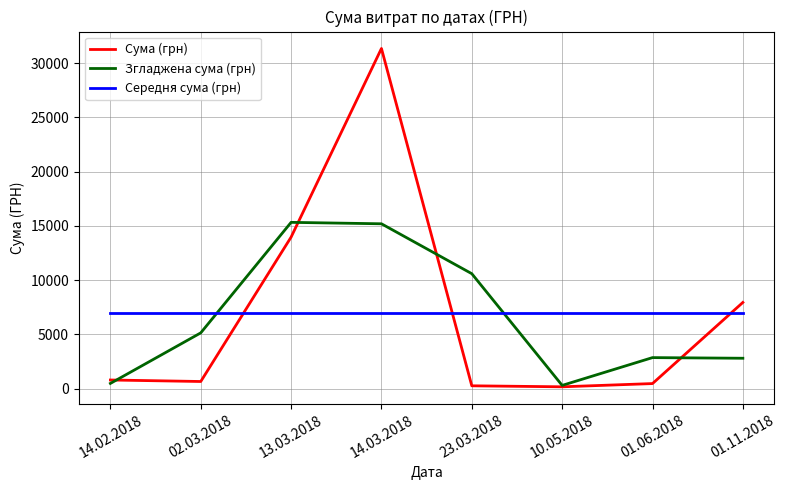

Which series has the largest range (max minus min)?

Сума (грн)